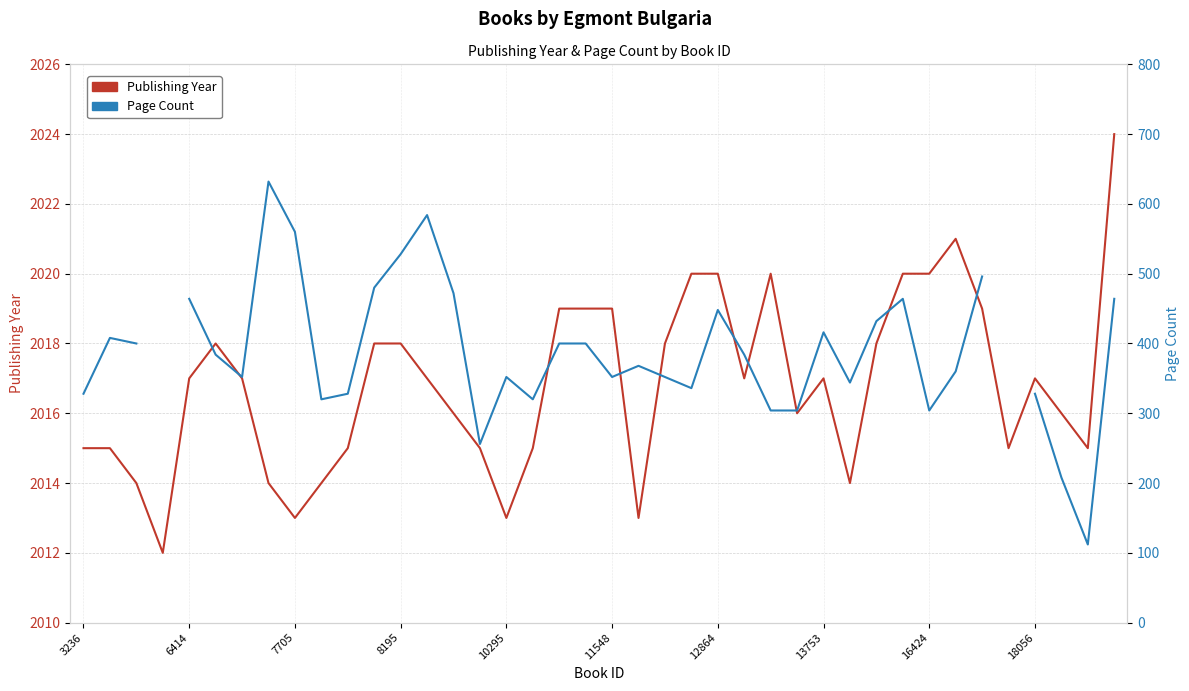

True or false: Page Count and Publishing Year intersect in this chart.

False